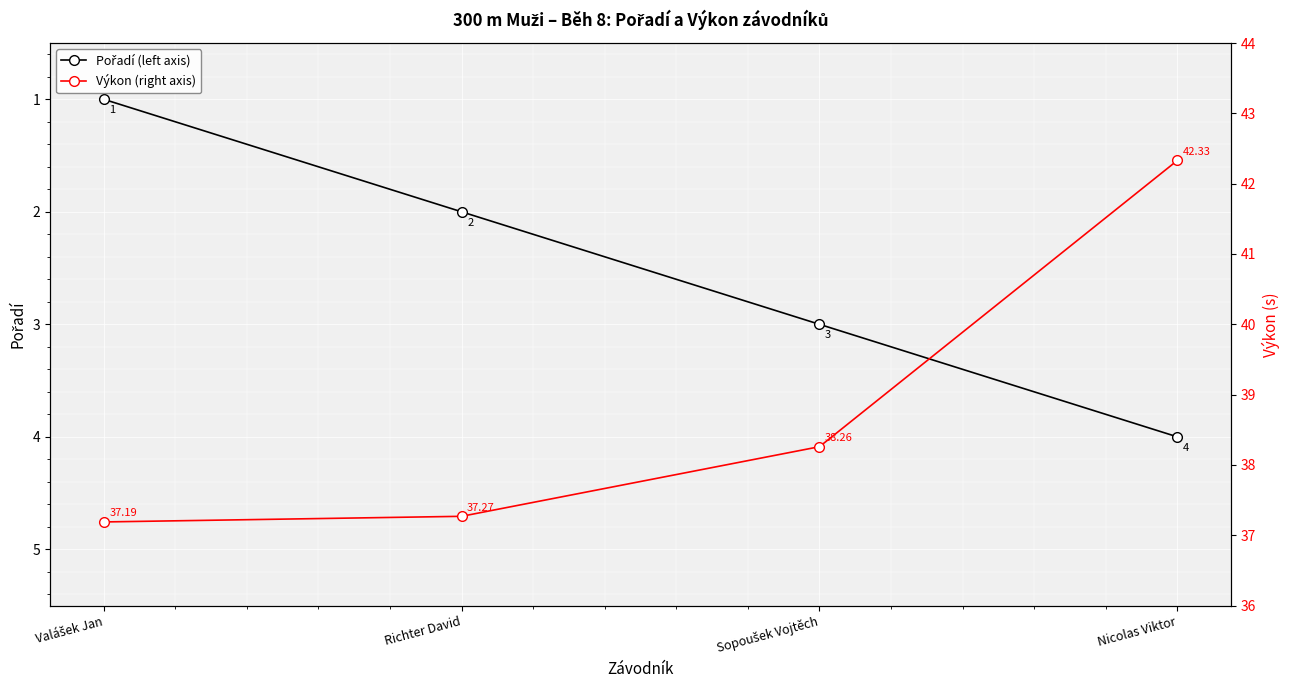

True or false: Pořadí (left axis) and Výkon (right axis) intersect in this chart.

False